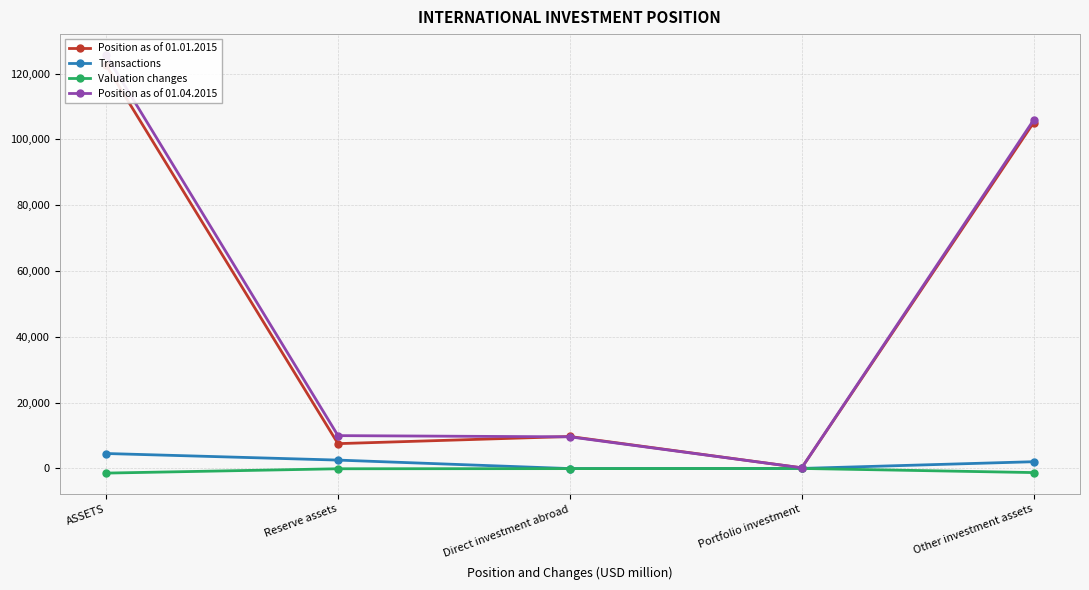

Reading left to right, list all the values displayed in this chart.

Position as of 01.01.2015: 122500	7533	9704	188	105075
Transactions: 4537	2537	-45	1	2044
Valuation changes: -1418	-100	-56	-4	-1258
Position as of 01.04.2015: 125619	9970	9603	185	105861